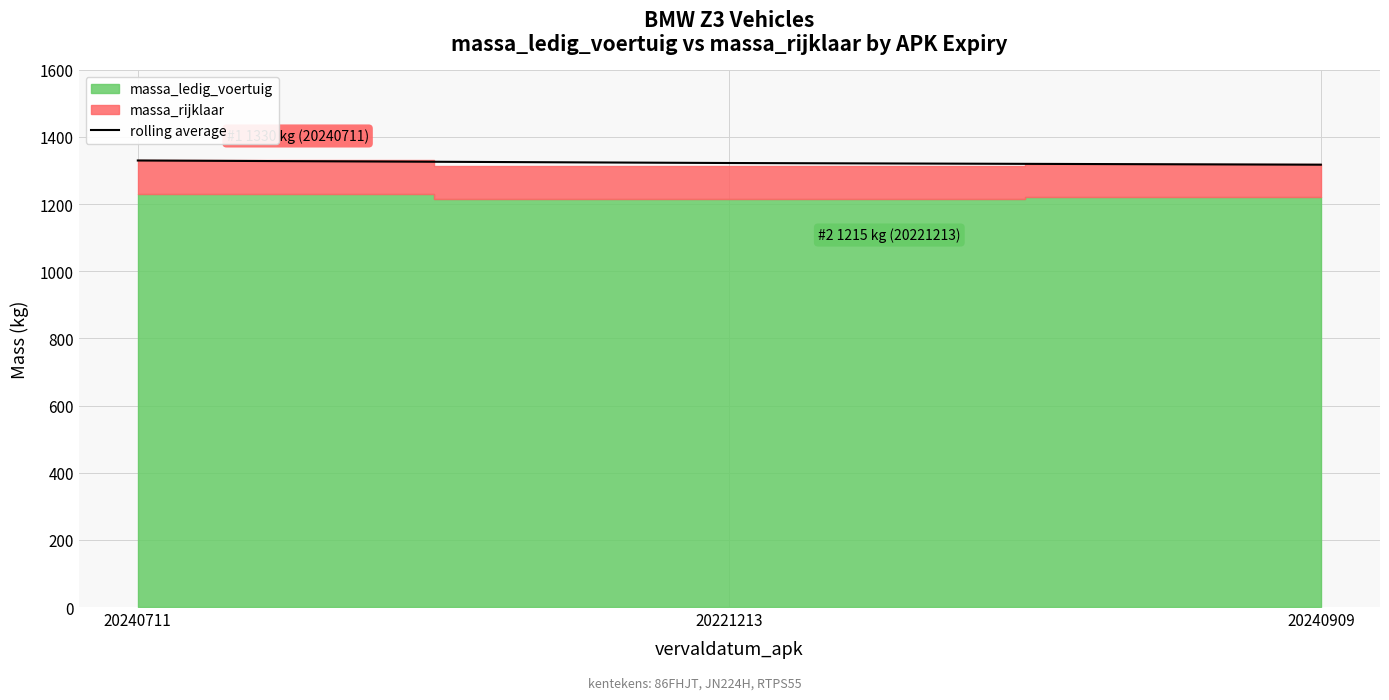

Reading left to right, list all the values displayed in this chart.

20240711=1330.0	20221213=1322.5	20240909=1317.5